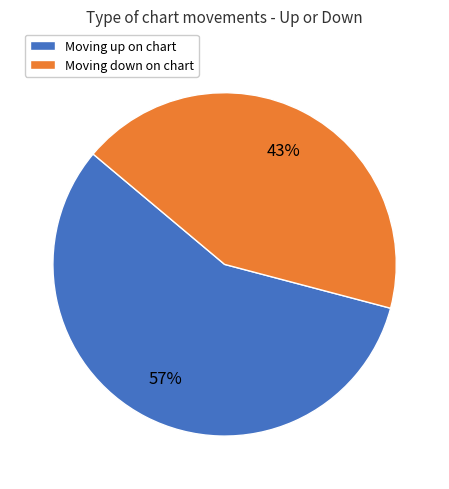

To the nearest percent, what is the difference between the largest and smallest slice percentages?

14%